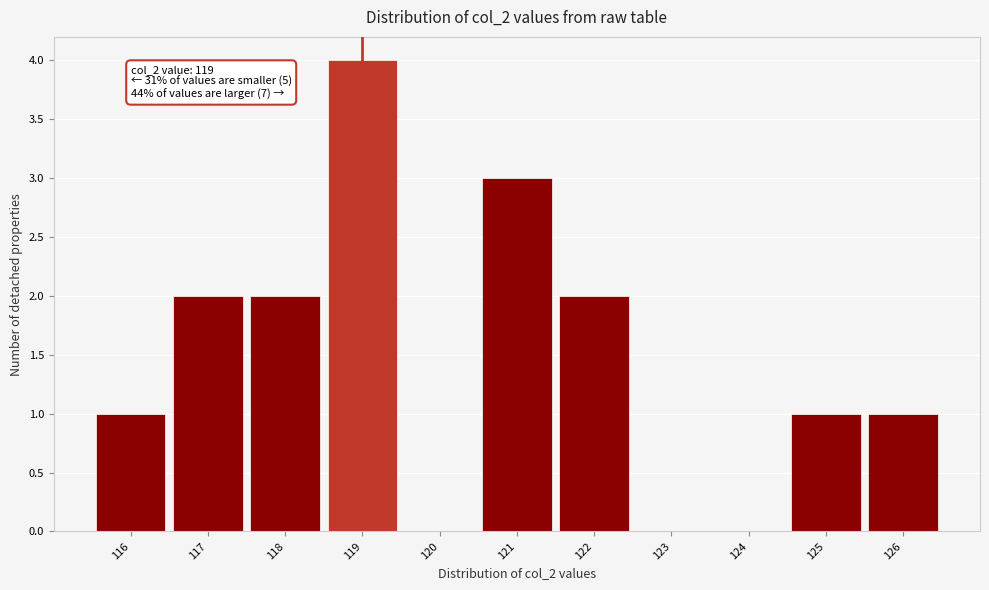

Over which range of the x-axis is the bar tallest?

118.5 to 119.5